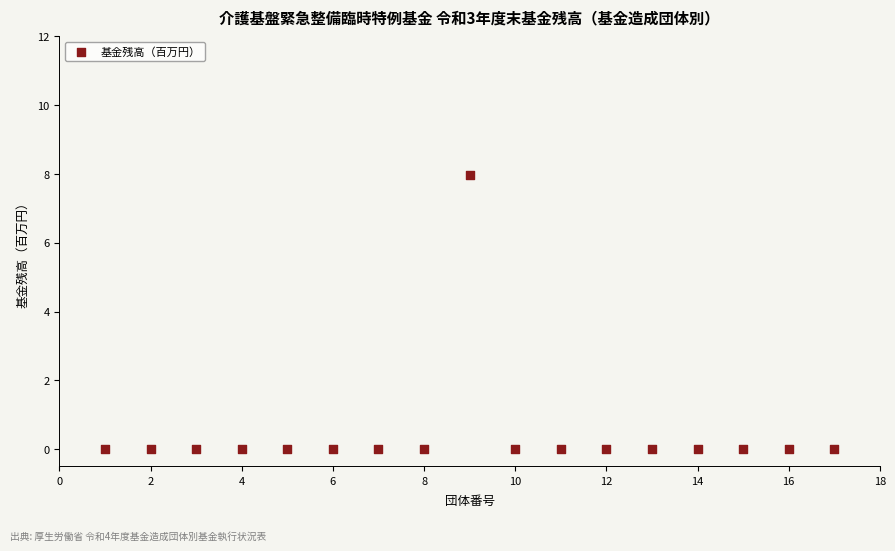

What is the range of X values (max minus min)?

16.0